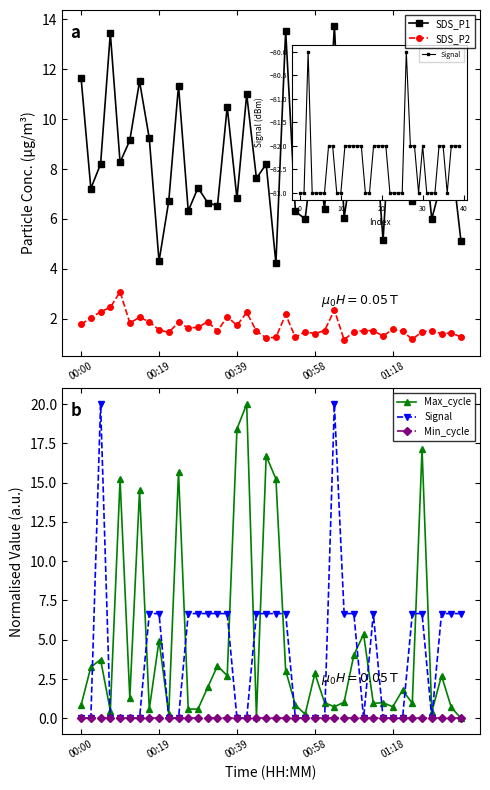

Does the chart have visible grid lines?

No